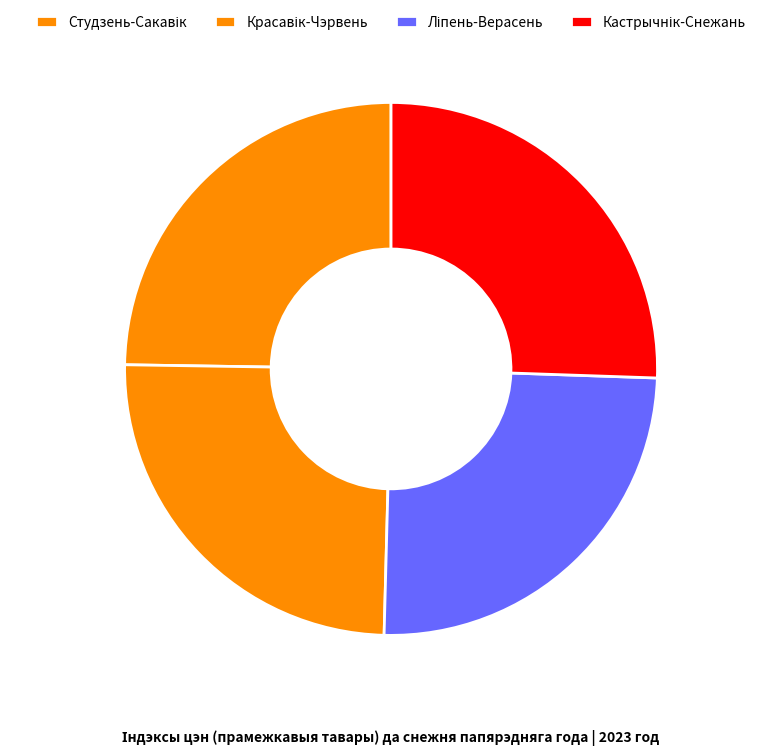

What is the smallest slice in the pie chart?

Студзень